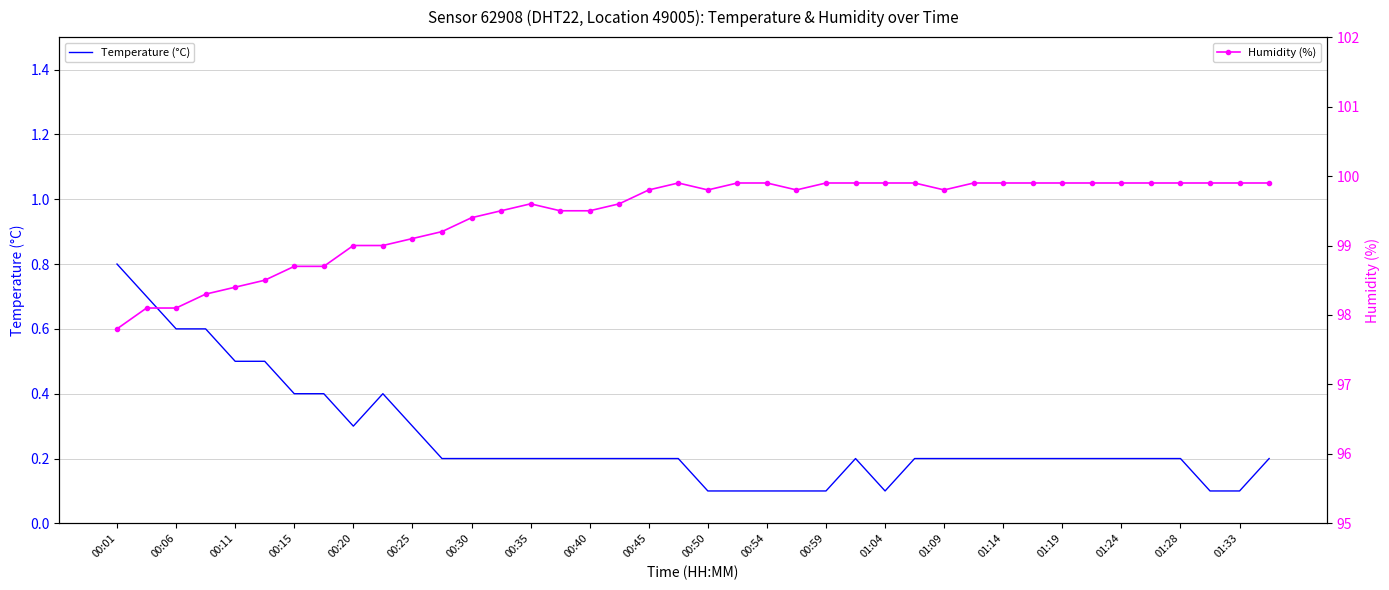

What position from the left is 21?

22